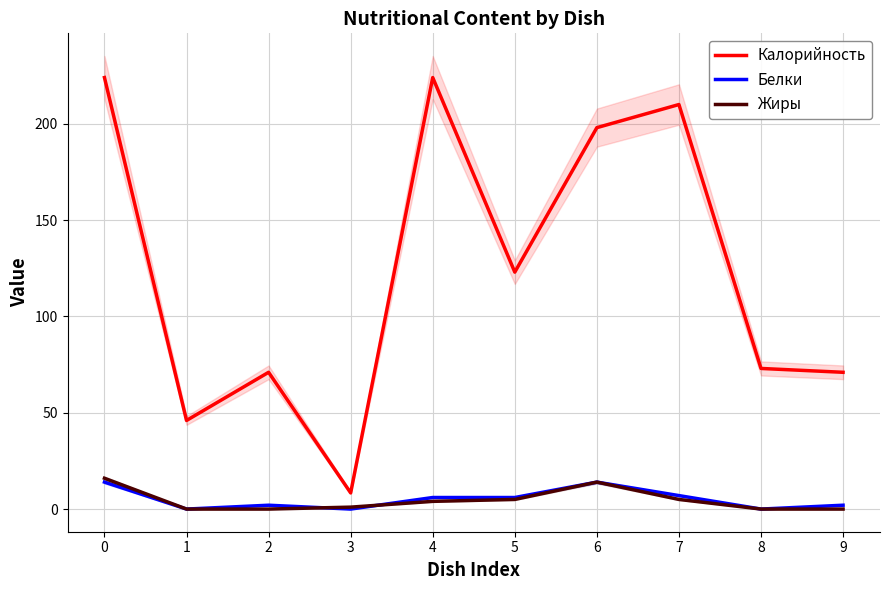

Rank the series by their maximum value, from lowest to highest.

Белки, Жиры, Калорийность